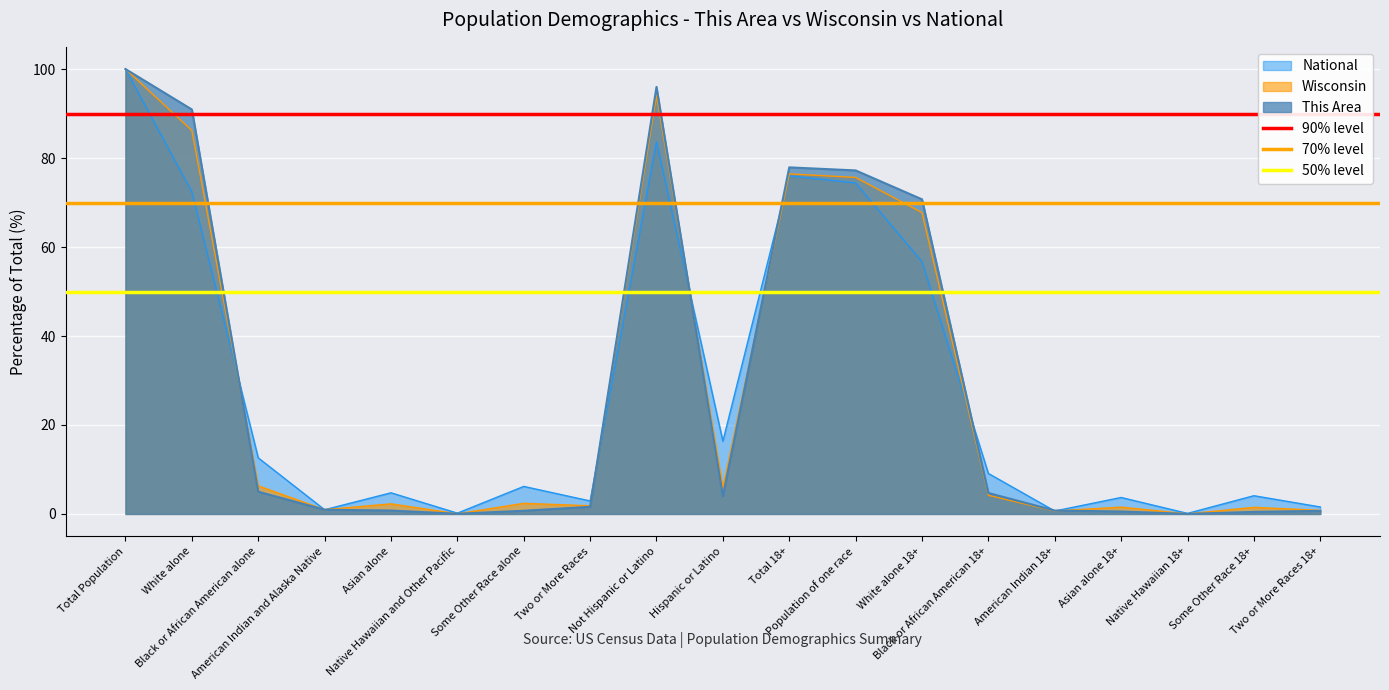

Is it true that 90% level equals 32 at Total Population?

False